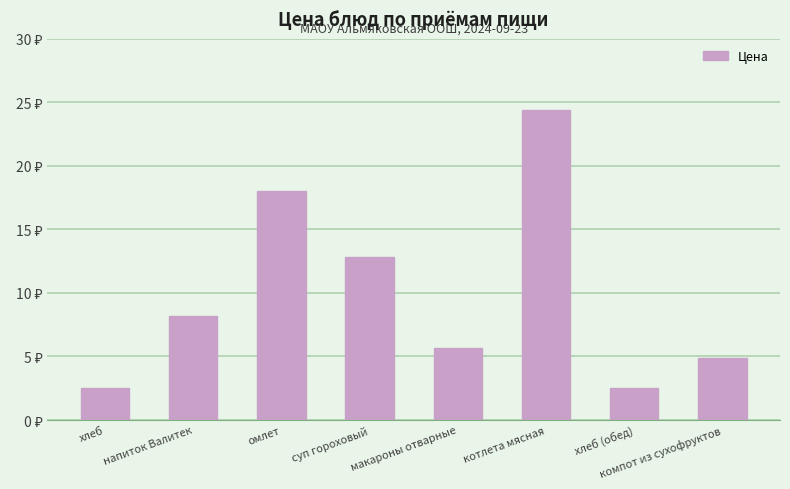

At which label does the data first exceed 8?

напиток Валитек